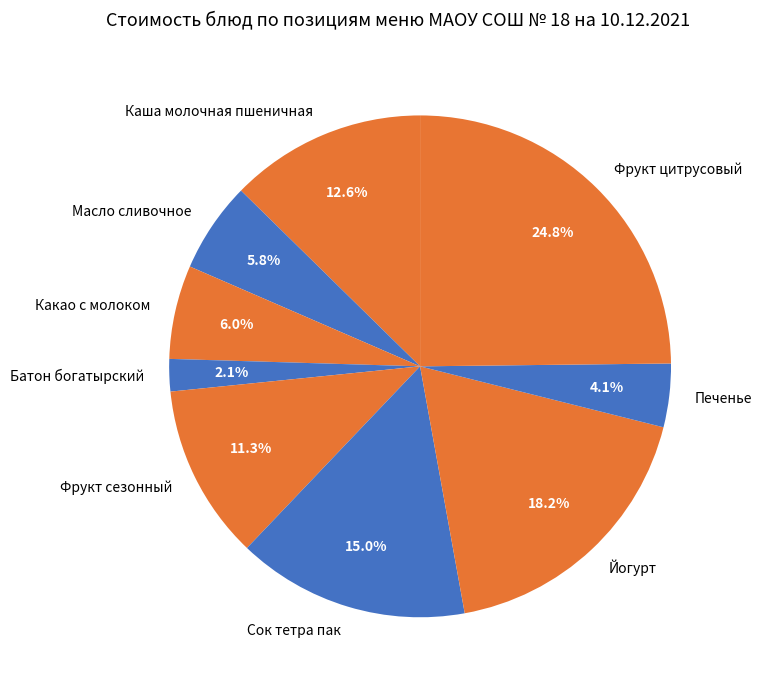

What is the ratio of the value at Какао с молоком to the value at Фрукт сезонный?

0.5